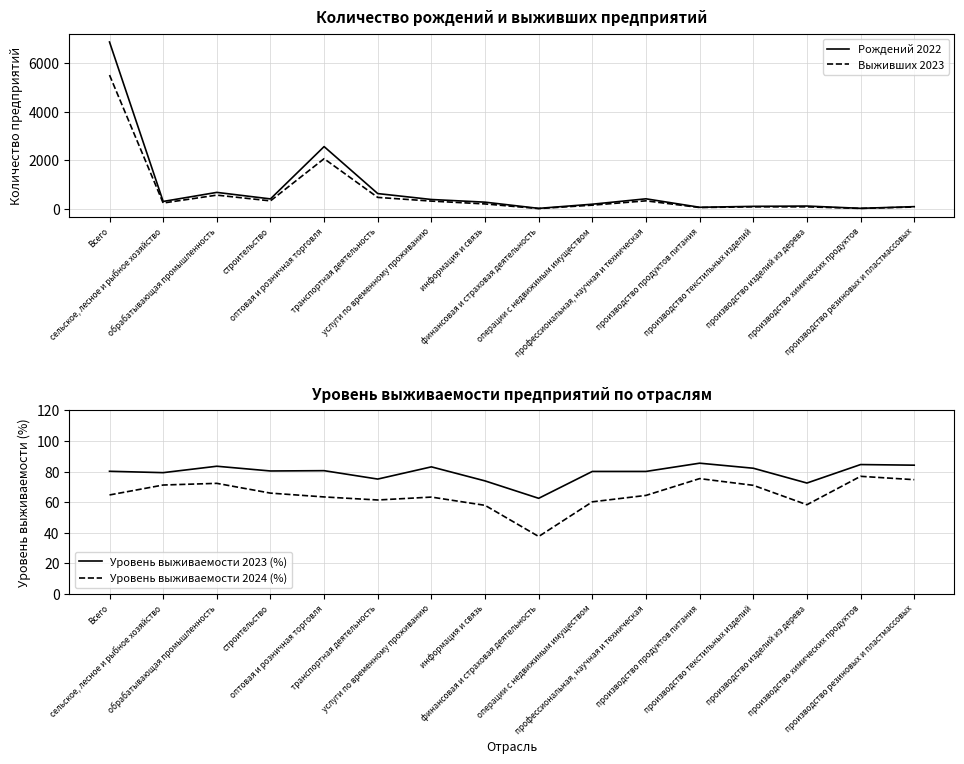

Where is the first local maximum for Выживших 2023?

обрабатывающая промышленность